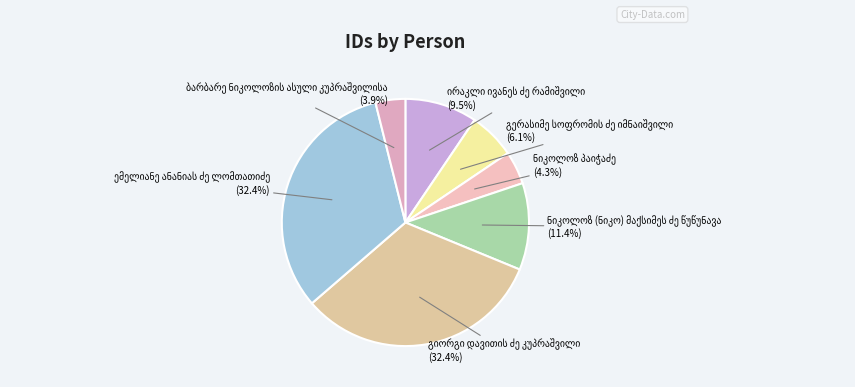

What is the change in value from გიორგი დავითის ძე კუპრაშვილი to ბარბარე ნიკოლოზის ასული კუპრაშვილისა?

-20760